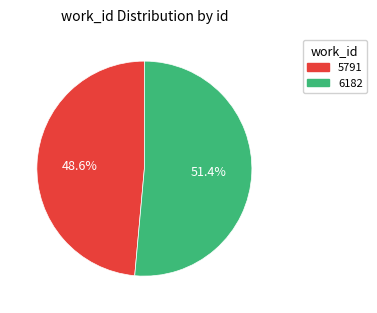

Combined, what portion of the pie is 5791 and 6182?

100.0%